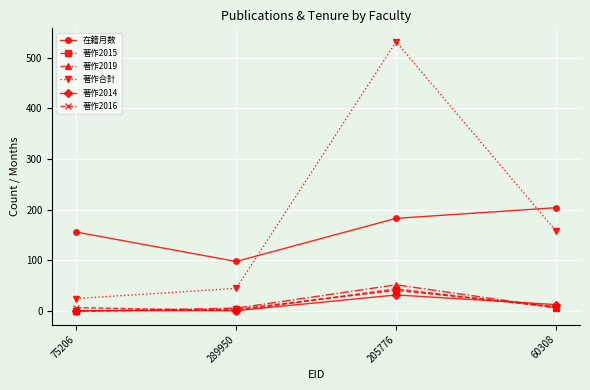

Which series changed the most between 289950 and 205776?

著作合計